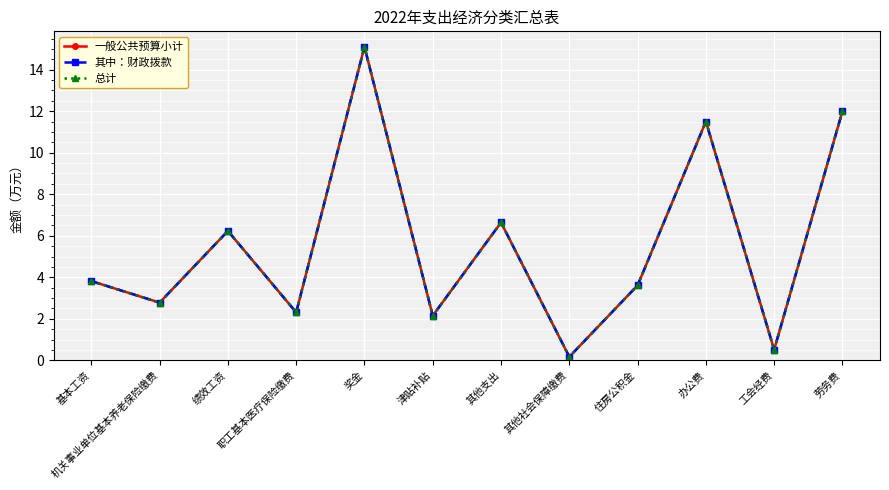

Reading left to right, what are all the values shown in this chart?

一般公共预算小计: 3.8	2.8	6.2	2.3	15.1	2.1	6.6	0.2	3.6	11.5	0.5	12.0
其中：财政拨款: 3.8	2.8	6.2	2.3	15.1	2.1	6.6	0.2	3.6	11.5	0.5	12.0
总计: 3.8	2.8	6.2	2.3	15.1	2.1	6.6	0.2	3.6	11.5	0.5	12.0